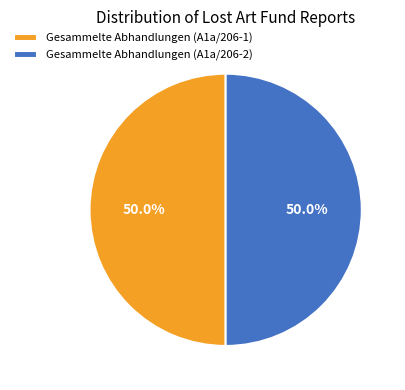

What portion of the pie excludes Gesammelte Abhandlungen (A1a/206-2)?

50.0%